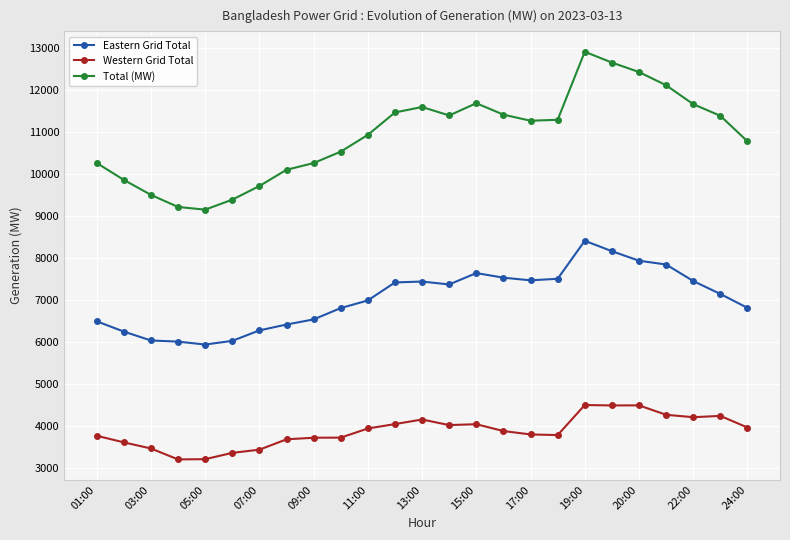

True or false: Total (MW) and Western Grid Total cross at least once.

False